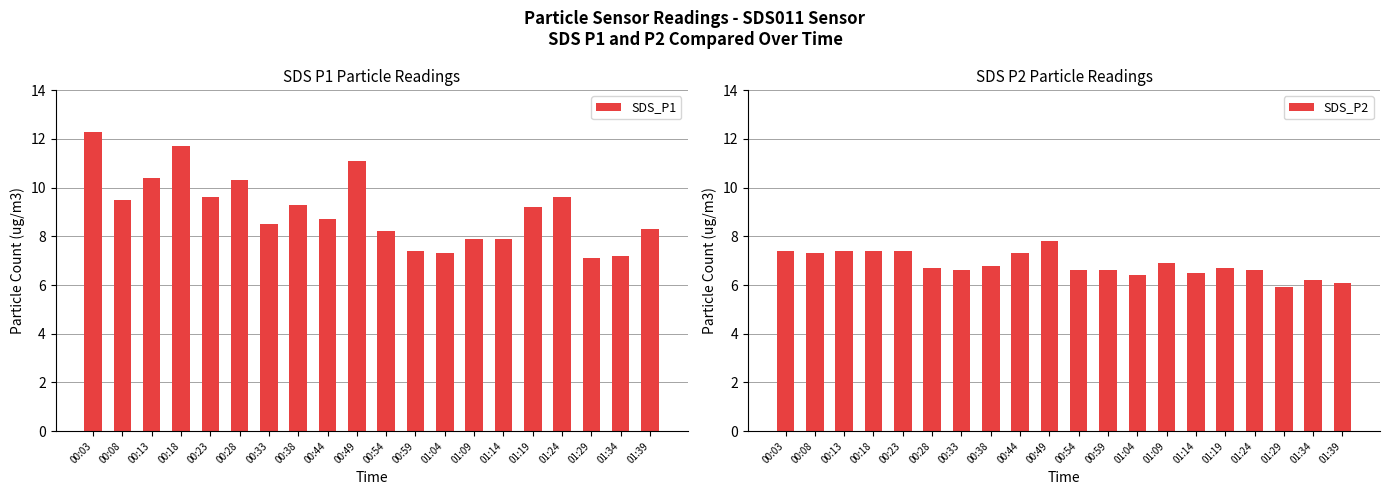

What are all the series names shown in the legend?

SDS_P1, SDS_P2